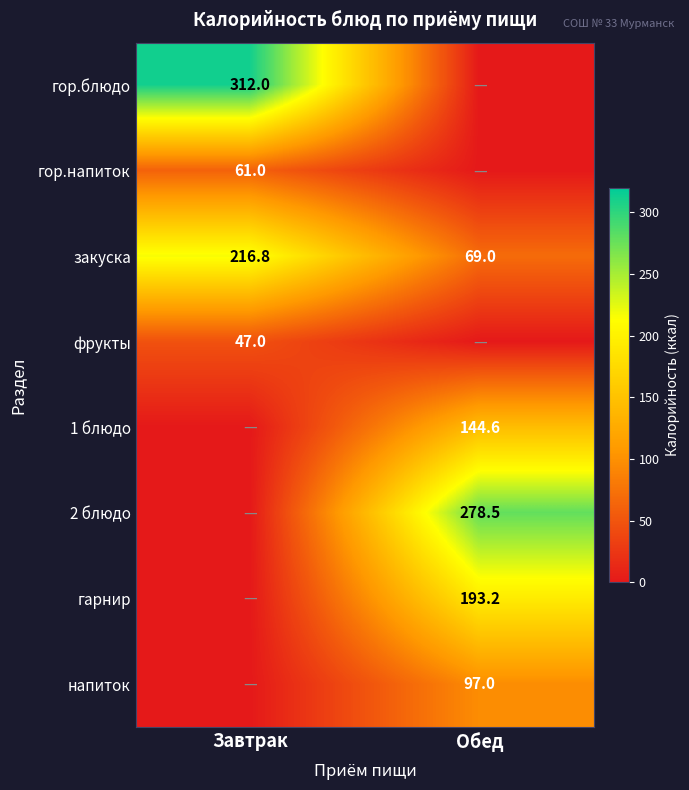

At which label does закуска reach its minimum?

Обед